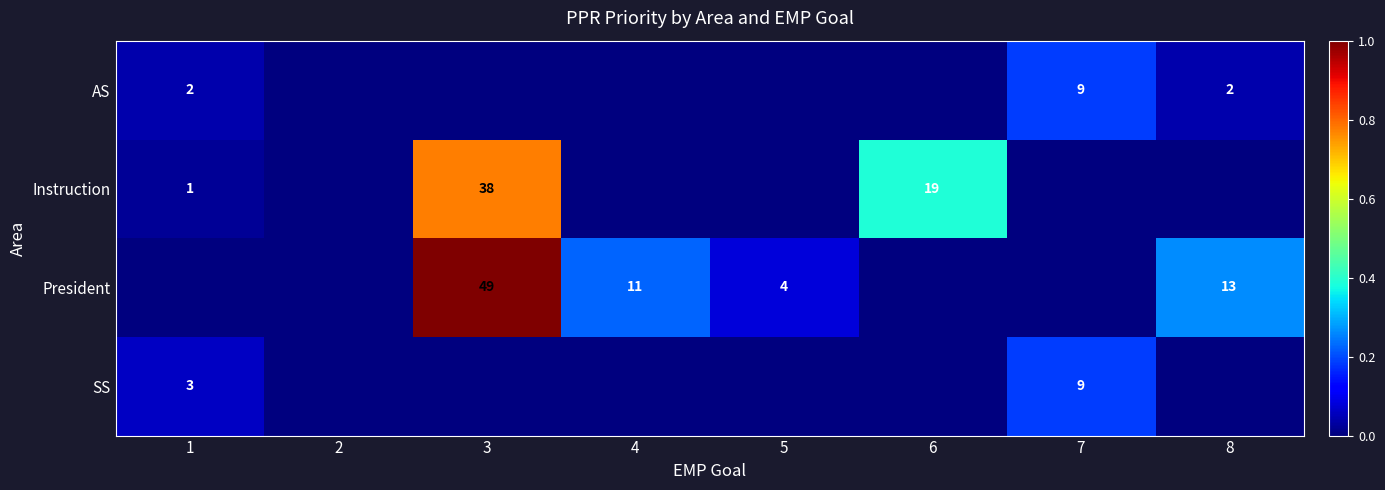

Is it true that SS equals 0.0 at 1?

False